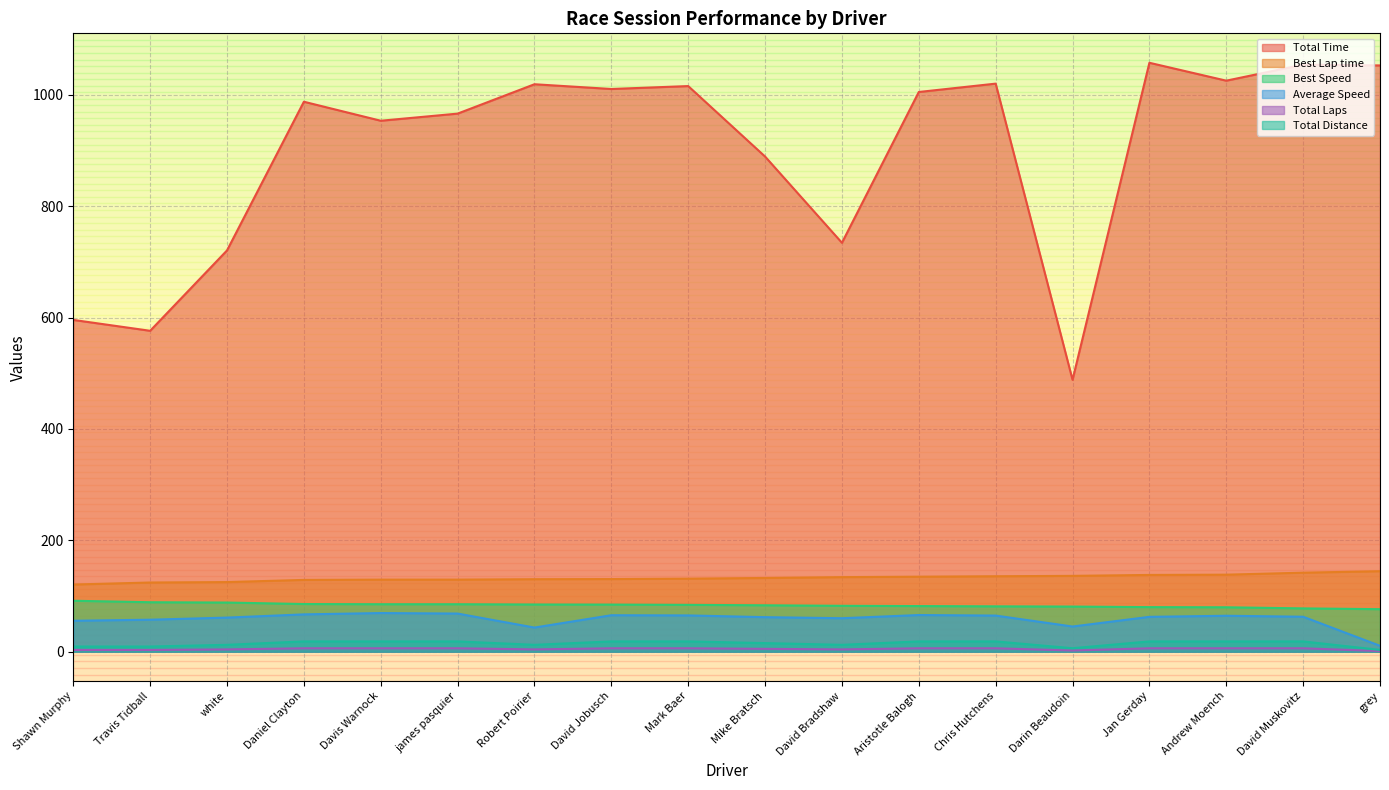

Which label corresponds to the largest value in the chart?

Jan Gerday